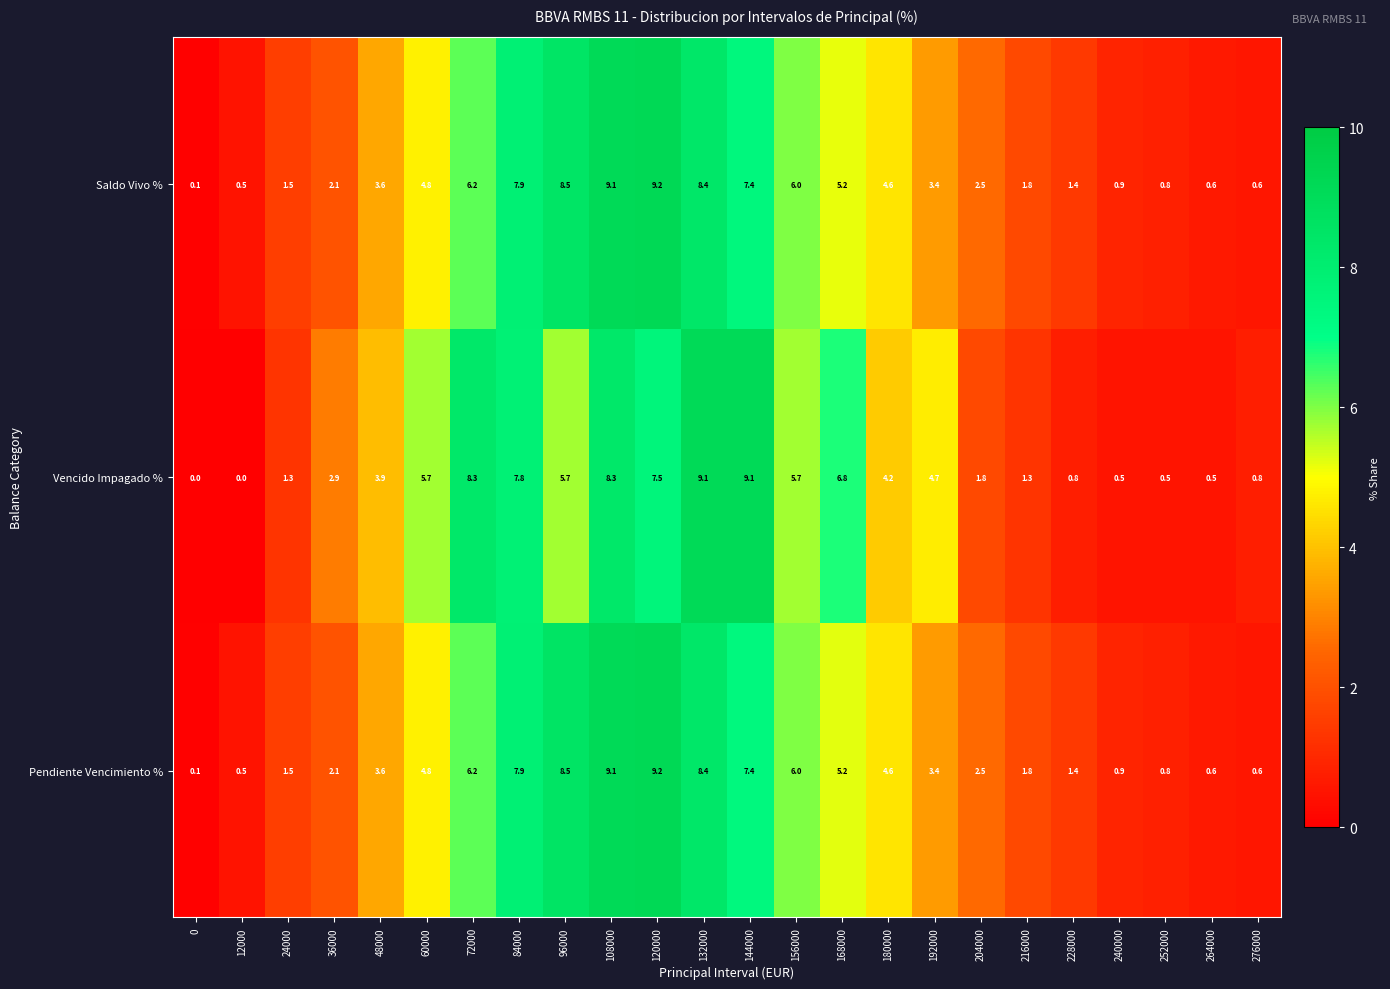

What is the difference between the Pendiente Vencimiento % values at 216000 and 228000?

0.4